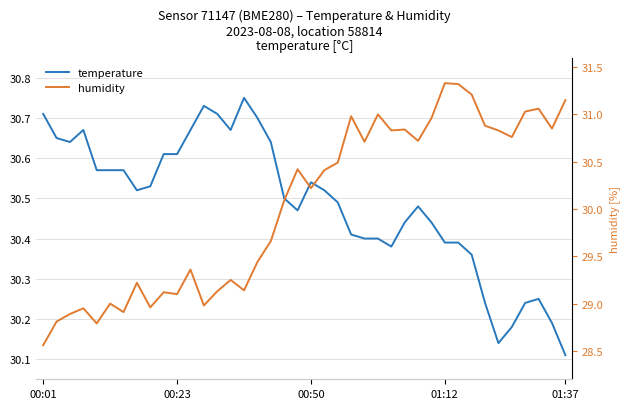

Which has a higher value, 25 or 01:37?

01:37